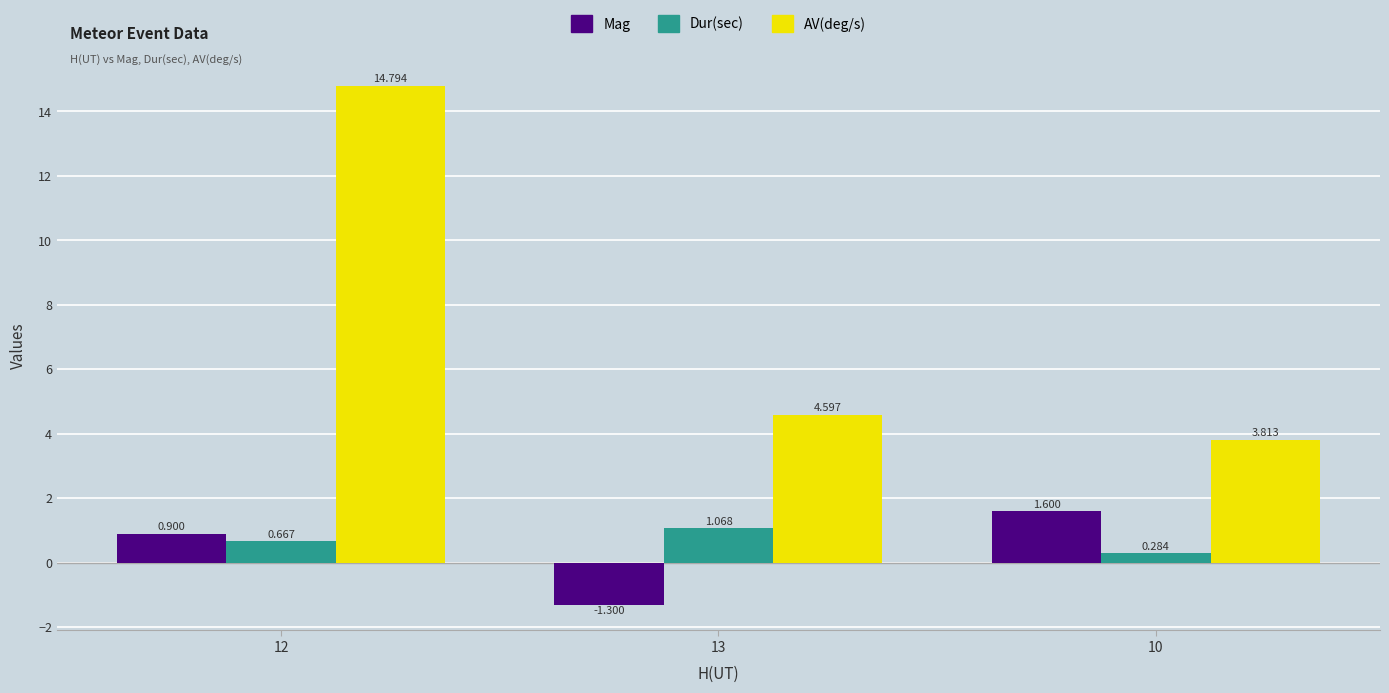

What position from the right is 12?

3